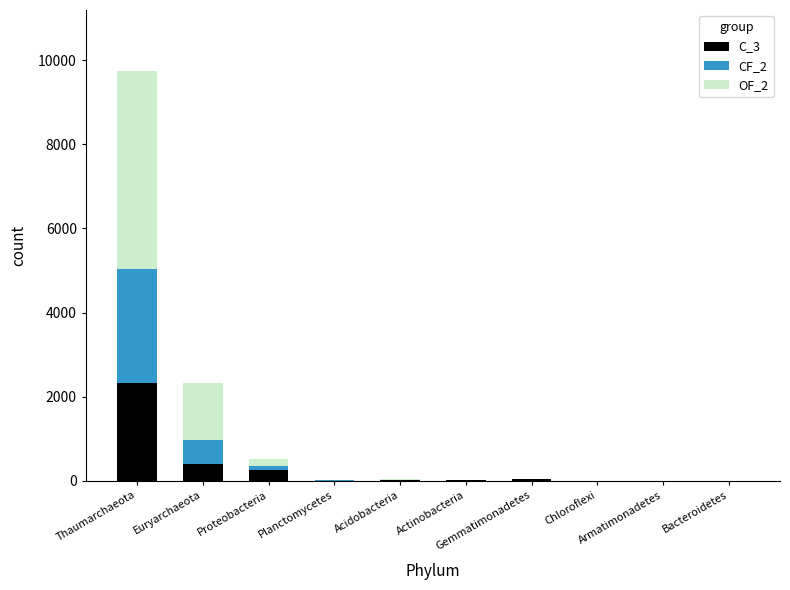

Does the chart contain stacked bars?

Yes